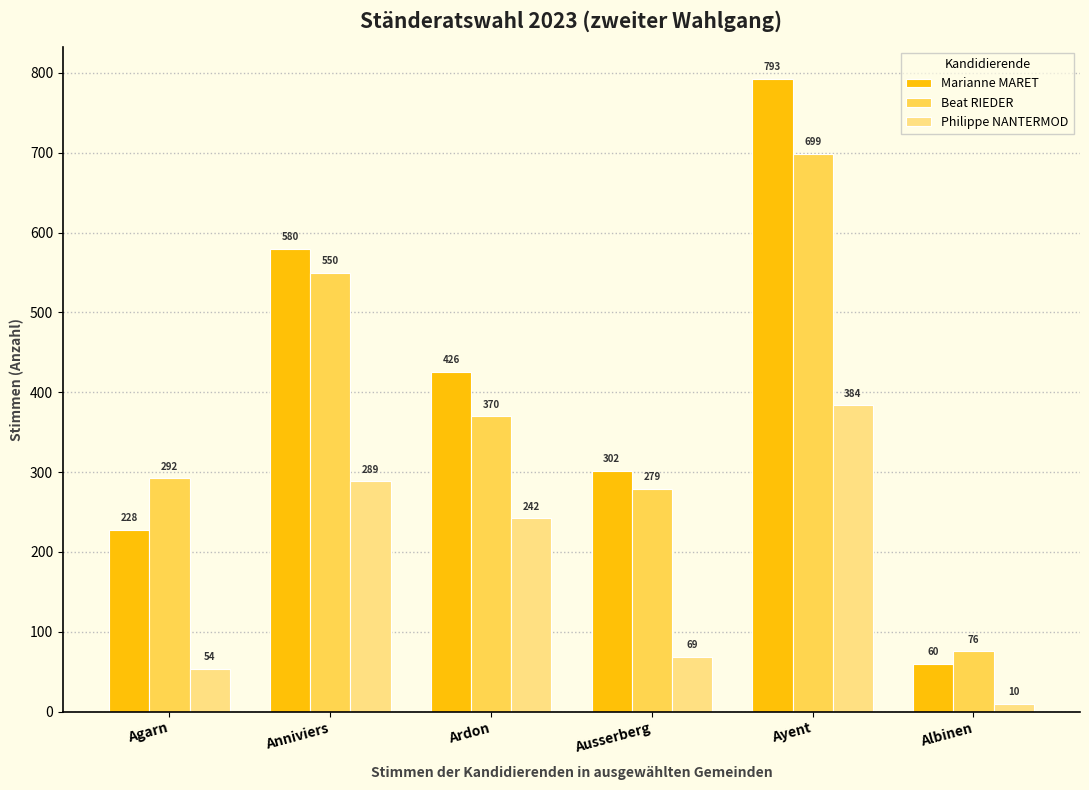

What is the value of the Beat RIEDER bar at the 6th from the left?

76